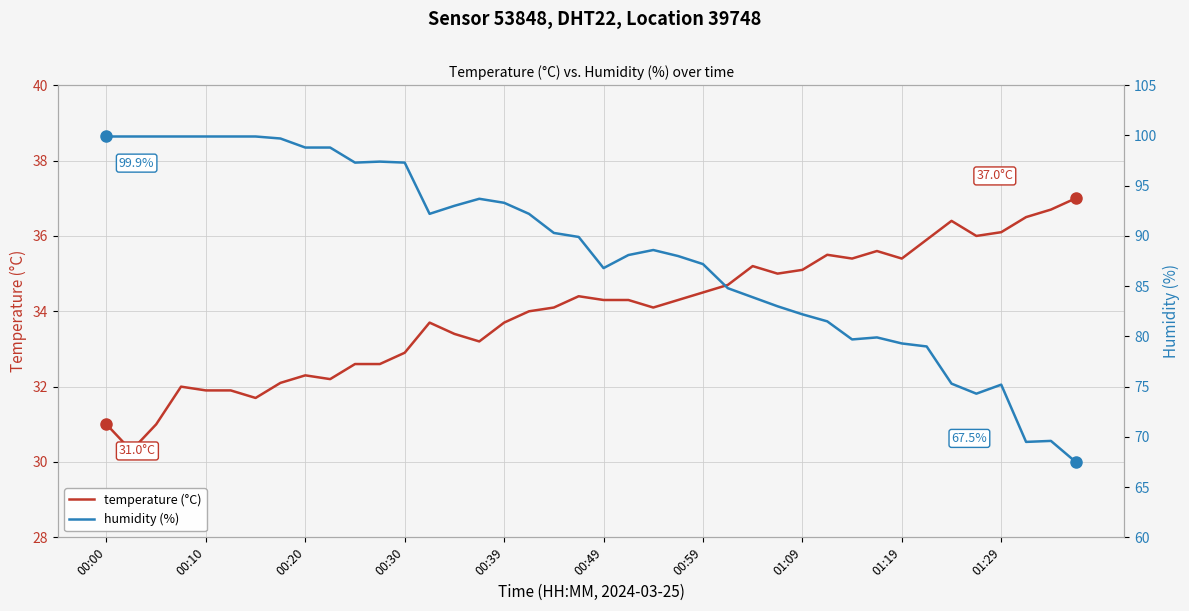

Where is the first local maximum for humidity (%)?

11